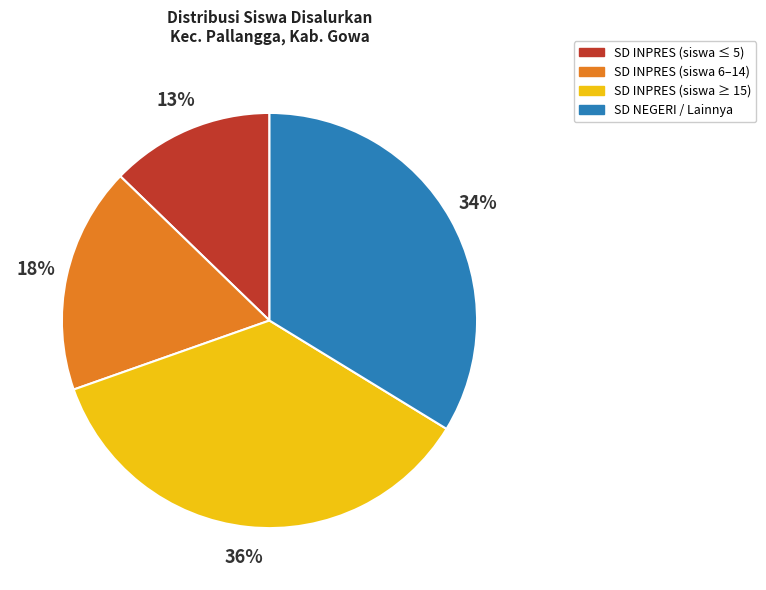

The SD INPRES (siswa ≤ 5) slice represents 13% of the pie. True or false?

True